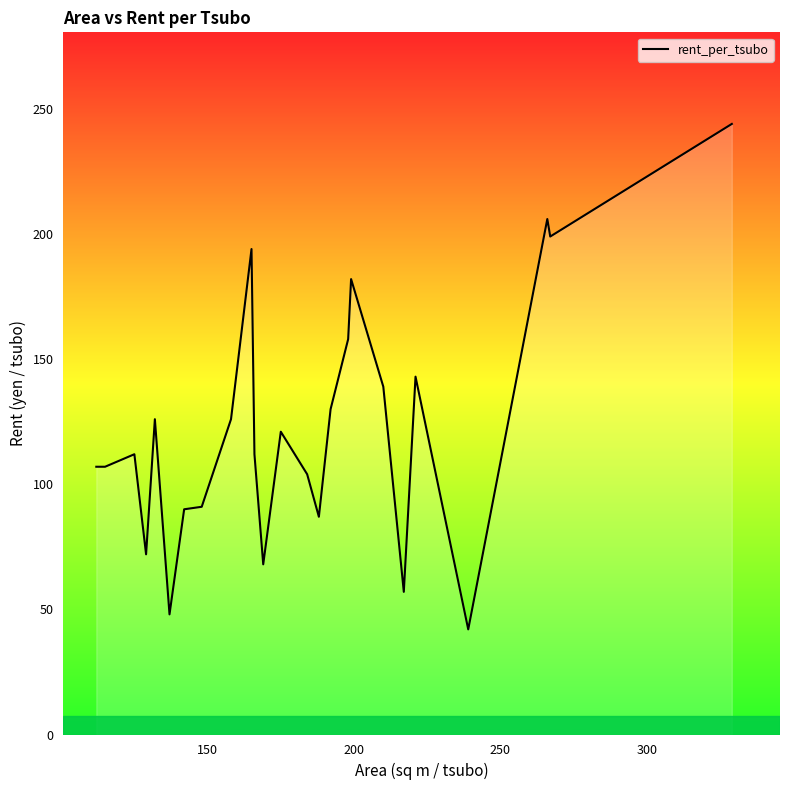

What is the difference between the maximum and minimum values?

202